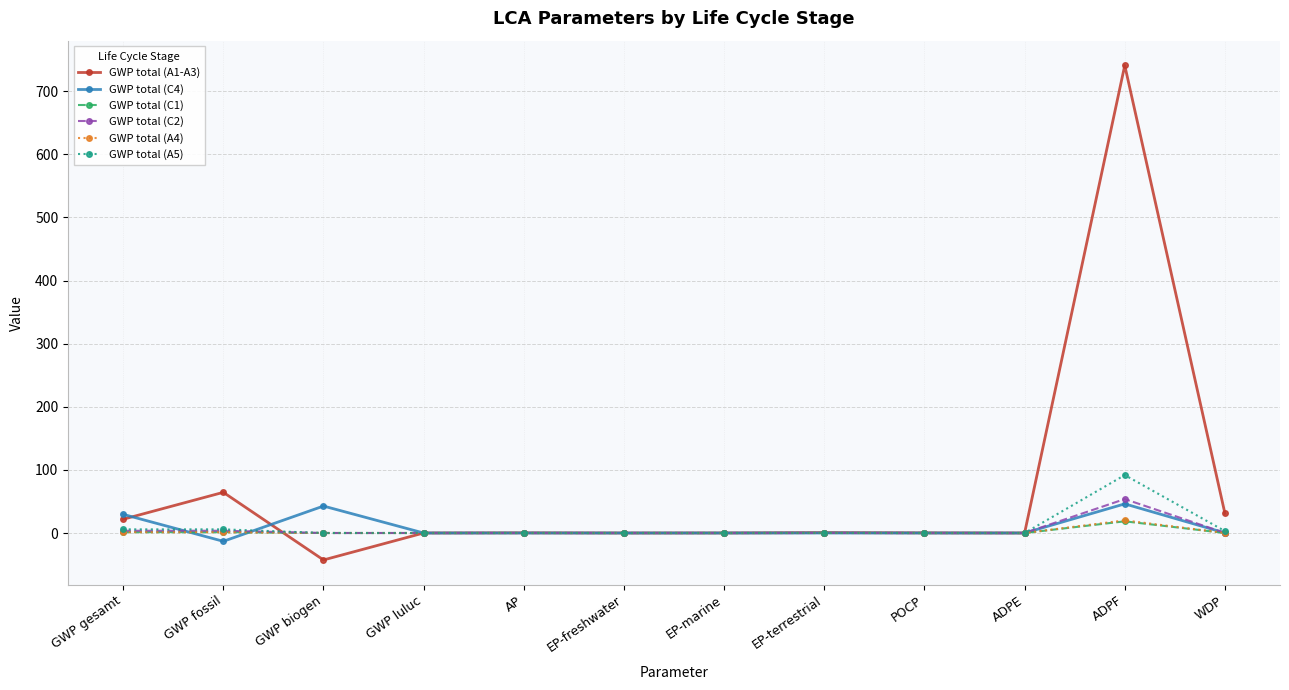

How many values in the GWP total (A1-A3) series exceed 0?

11